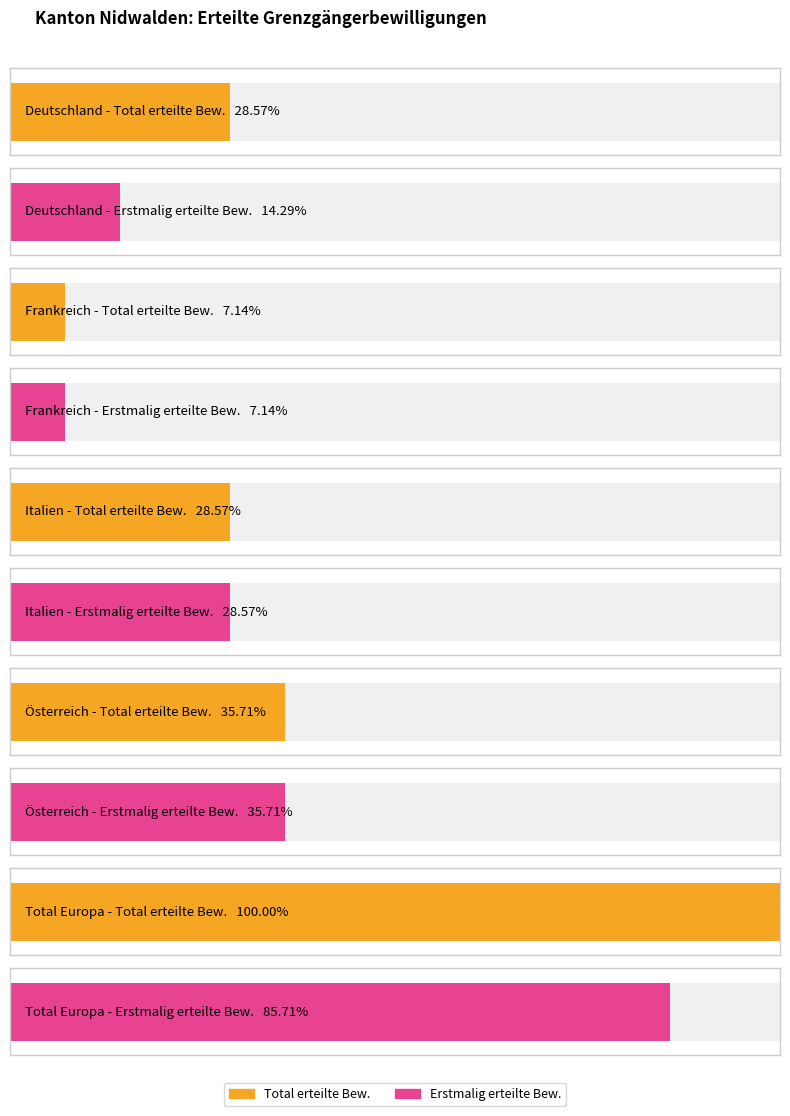

What is the label of the 1st bar from the left?

Deutschland